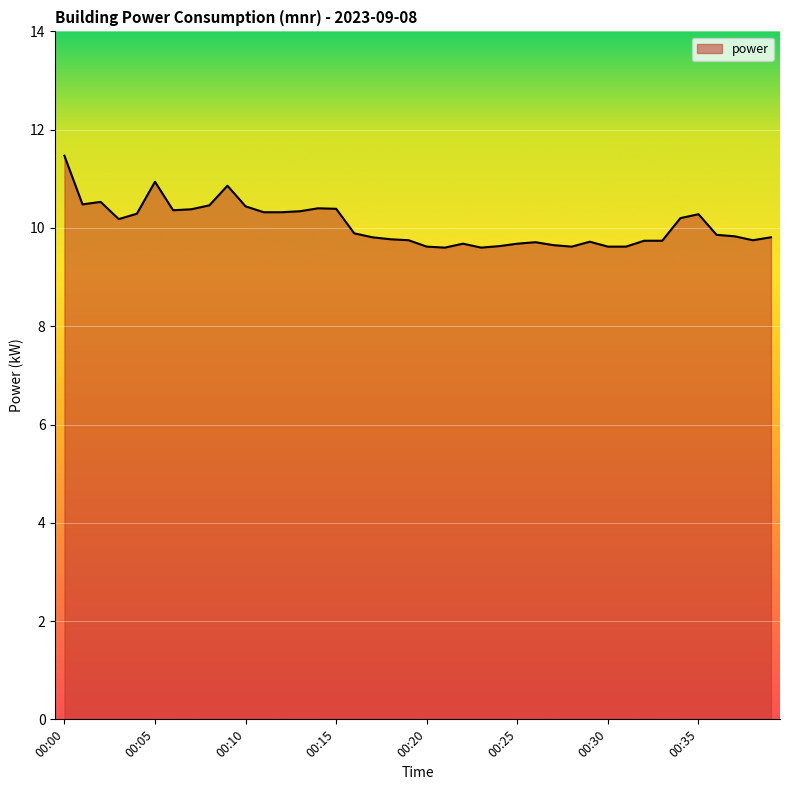

What is the difference between the maximum and minimum values?

1.9